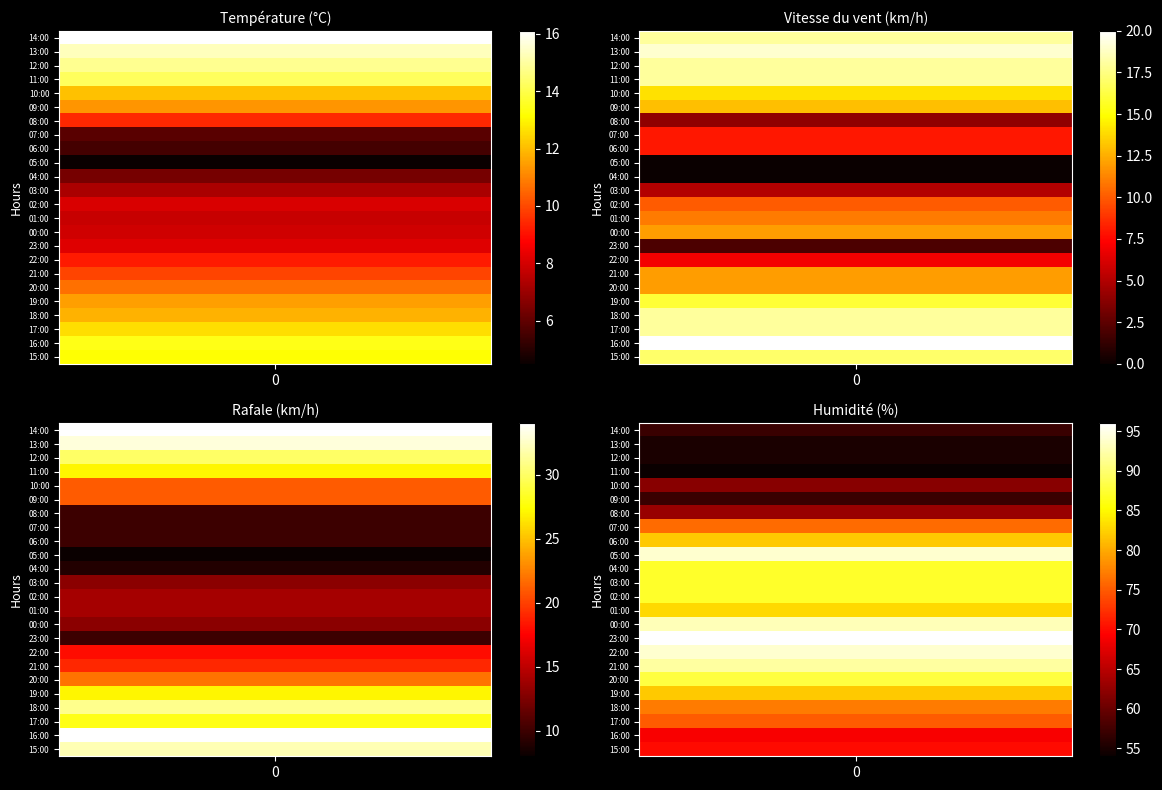

Is the value of Rafale (km/h) at 13:00 greater than the value of Vitesse du vent (km/h) at 13:00?

Yes